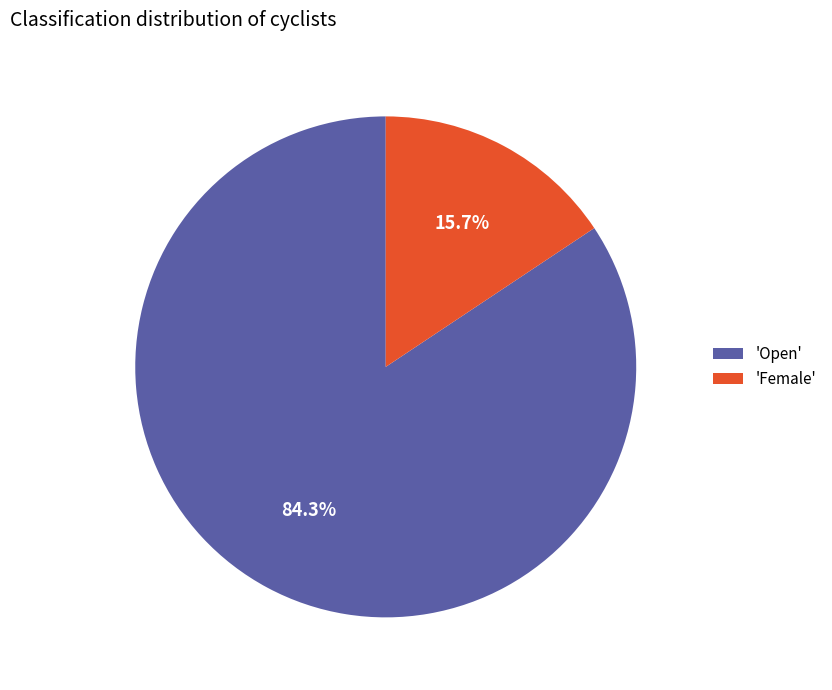

Approximately how many times larger is the value at 'Open' compared to 'Female'?

5.4